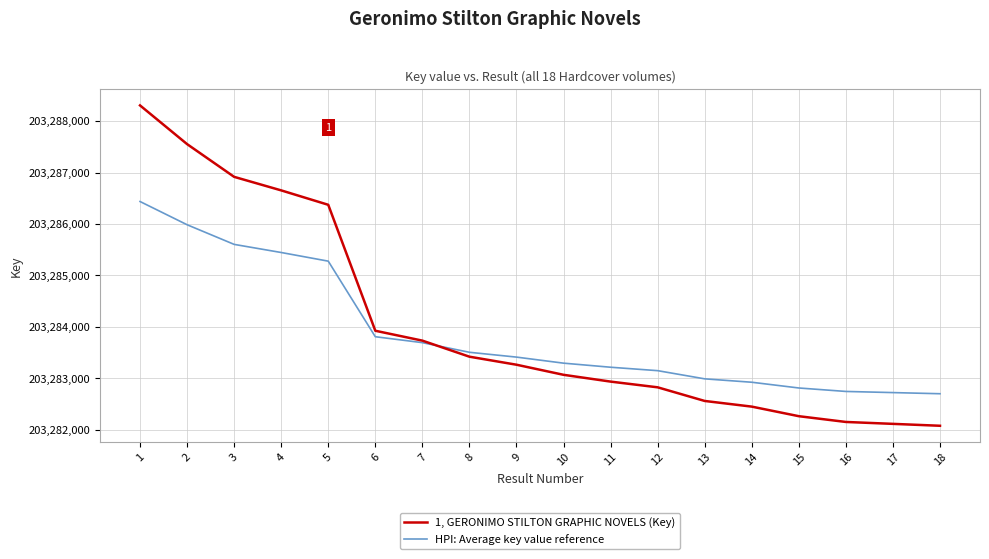

Is it true that HPI: Average key value reference equals 120681944.1 at 2?

False